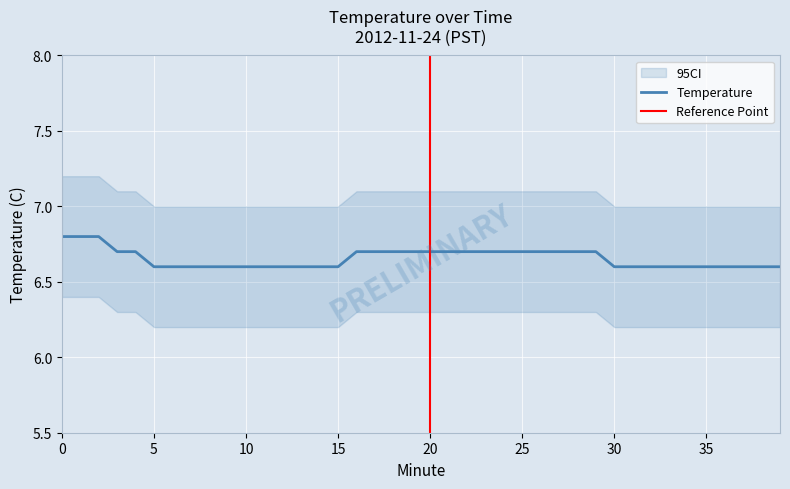

Count the values in the range 6 to 7.

40